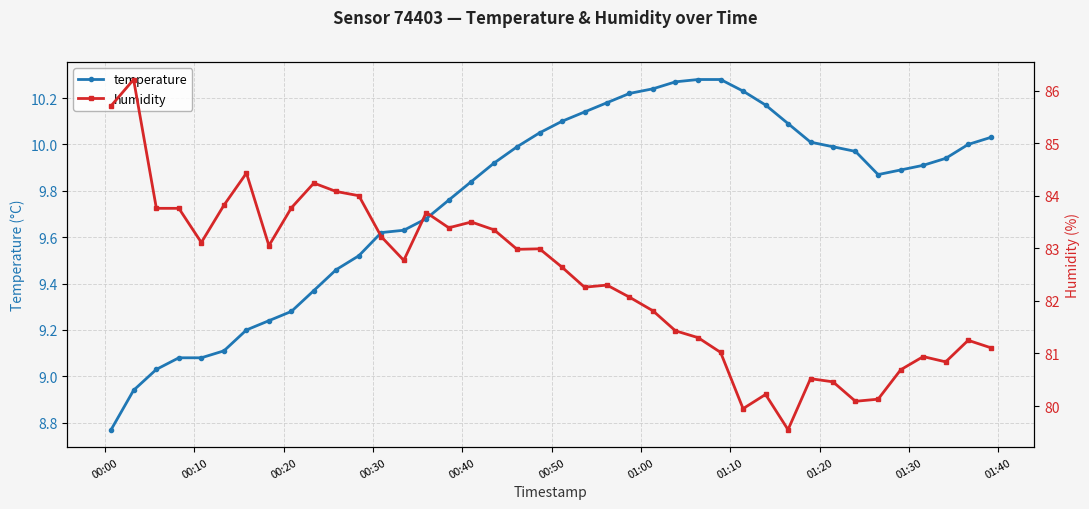

True or false: temperature has a value of 14.9 at 11.

False